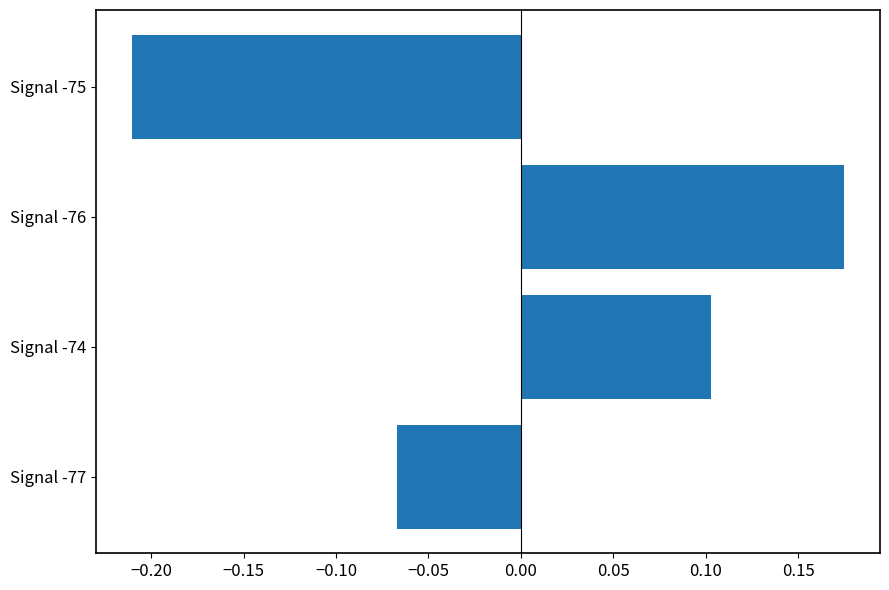

Which has a higher value, Signal -76 or Signal -75?

Signal -76